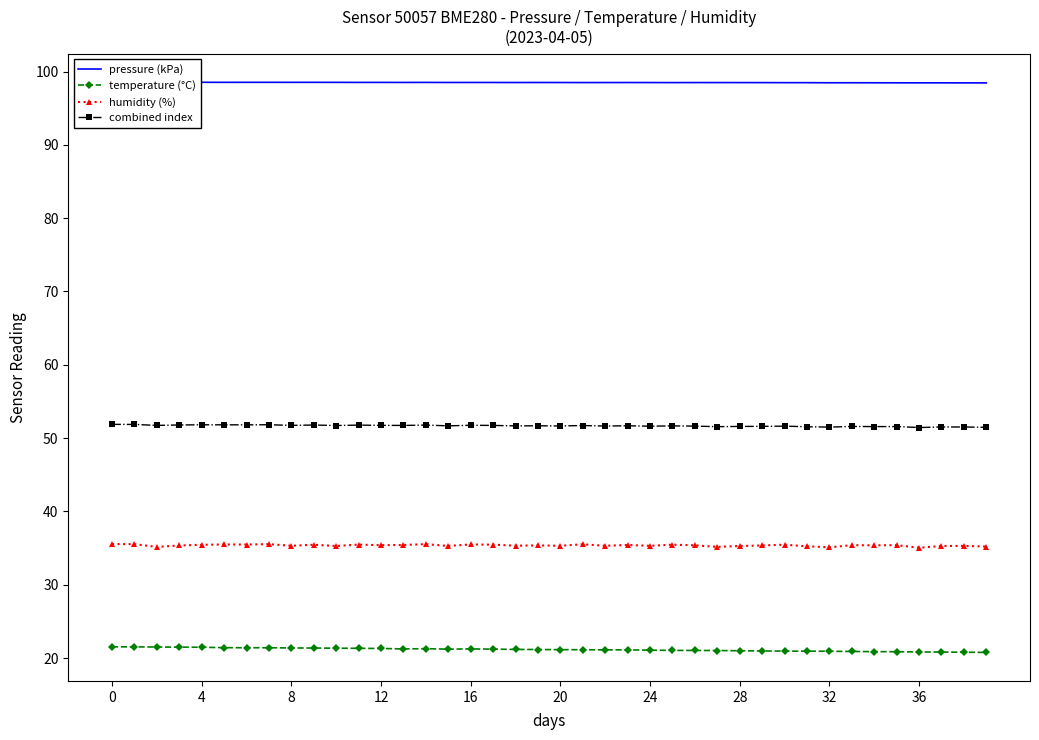

What is the average value of the humidity (%) series?

35.4